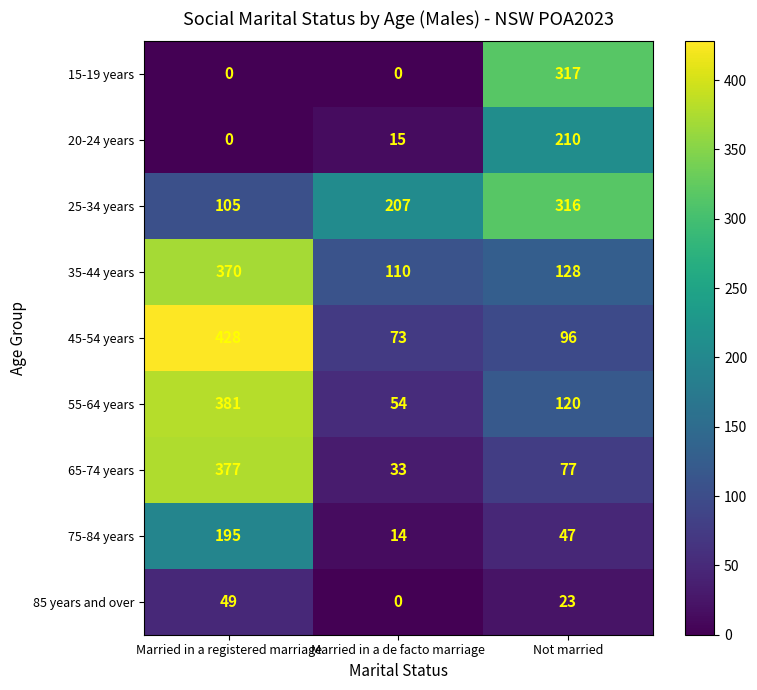

What is the spread (max minus min) of values at Not married?

294